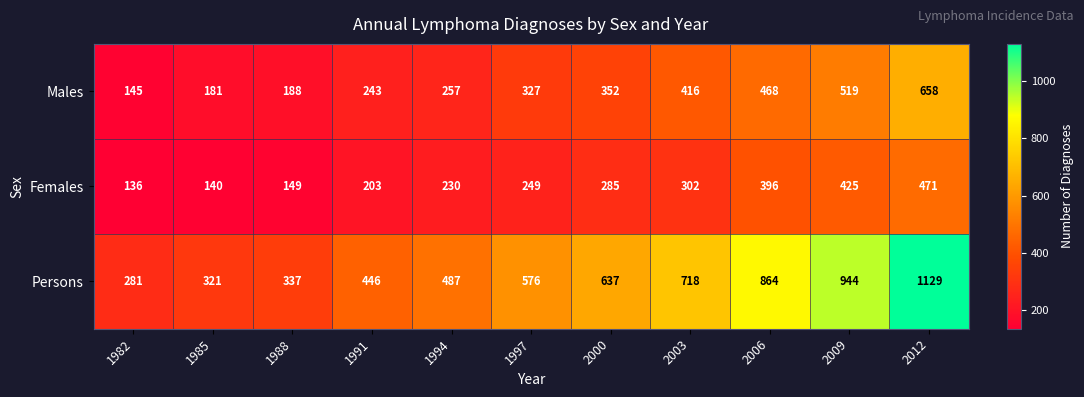

Which series changed the most between 1991 and 1994?

Persons